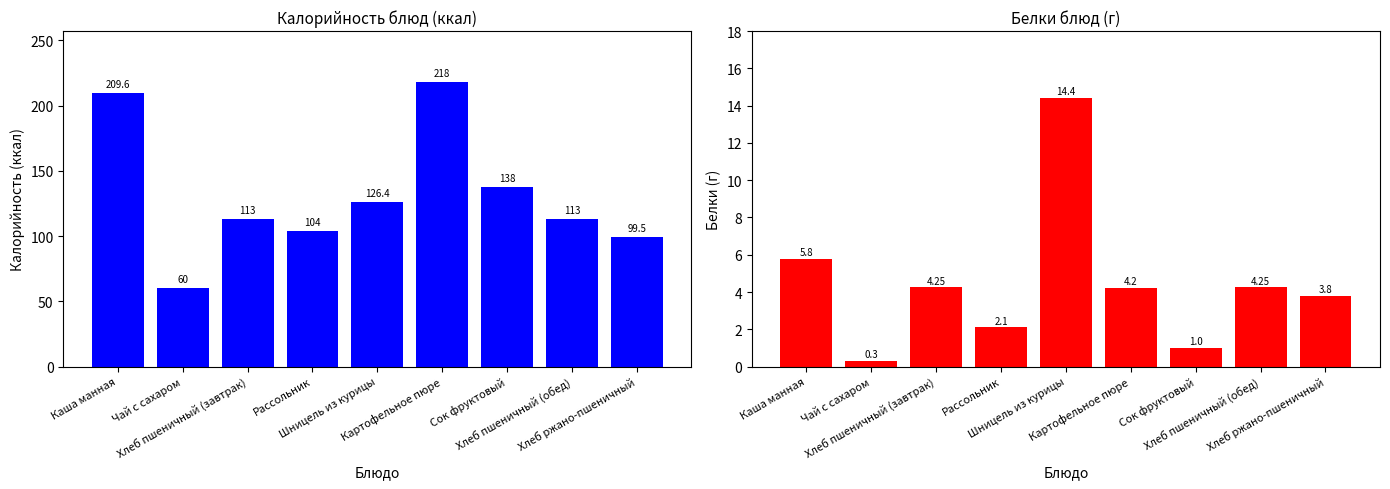

True or false: Калорийность has a value of 126.4 at Шницель из курицы.

True